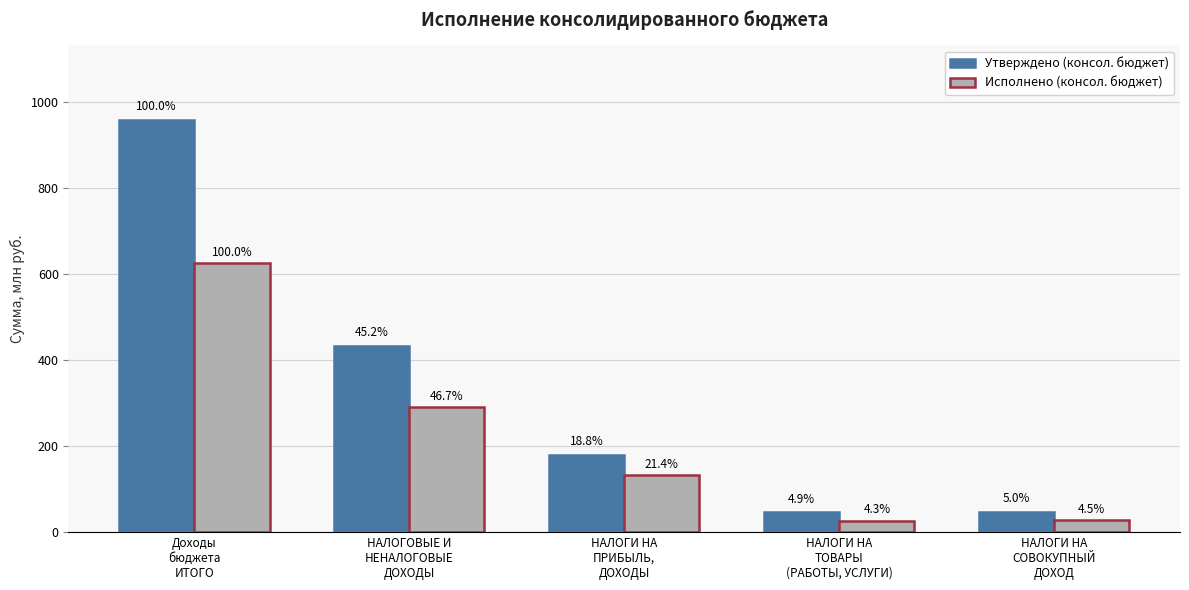

Between НАЛОГОВЫЕ И
НЕНАЛОГОВЫЕ
ДОХОДЫ and НАЛОГИ НА
ТОВАРЫ
(РАБОТЫ, УСЛУГИ), which series saw the biggest shift?

Утверждено (консол. бюджет)